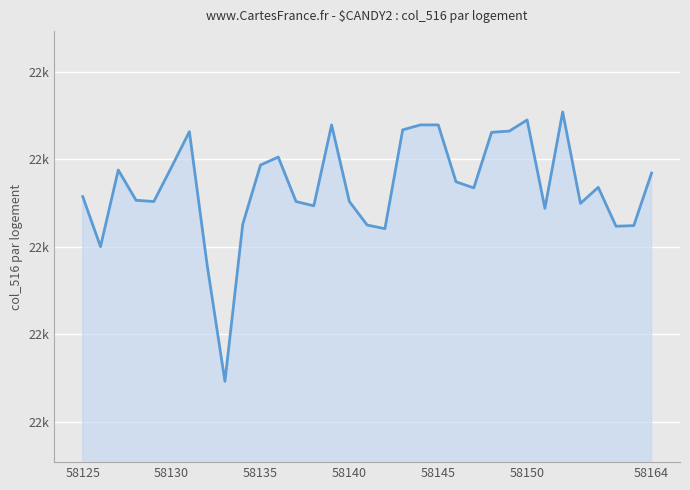

Is this an area chart (filled region under the line)?

Yes